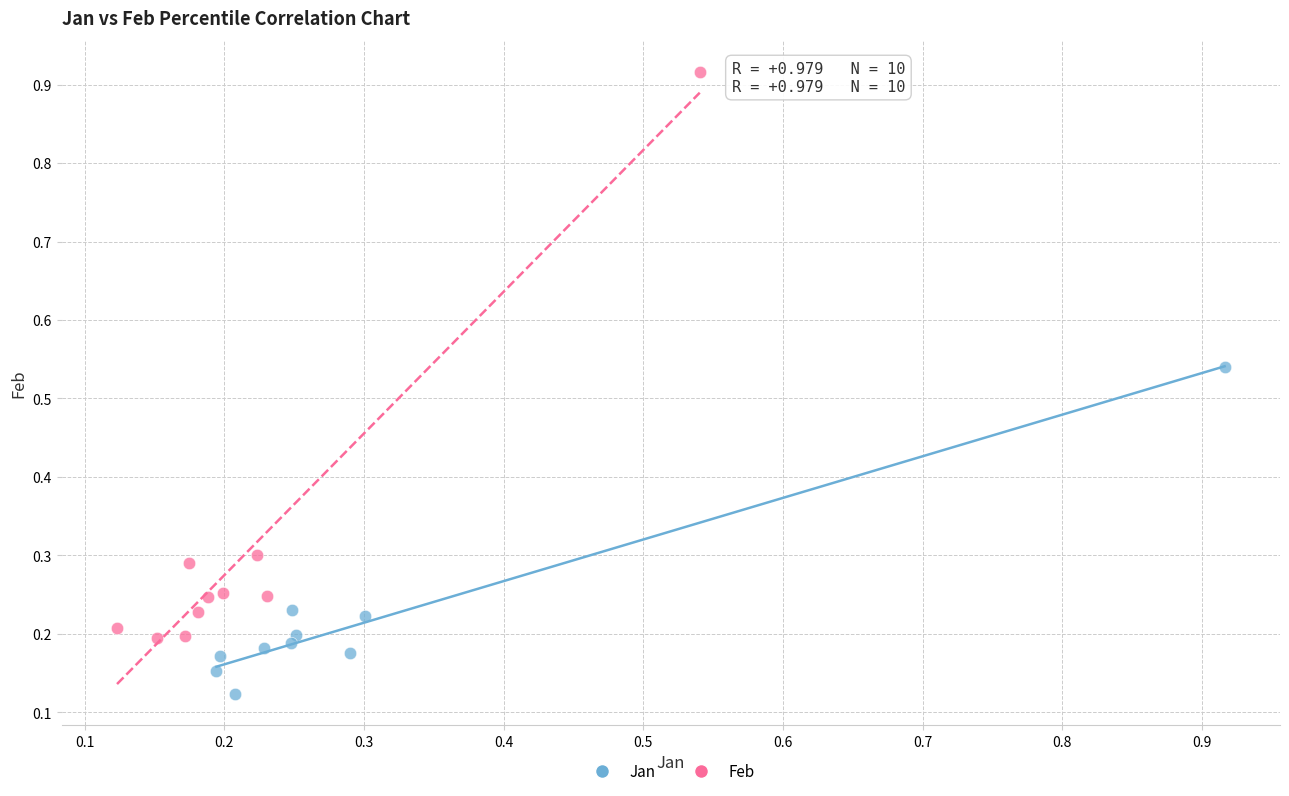

Which series contains the highest Y value?

Feb